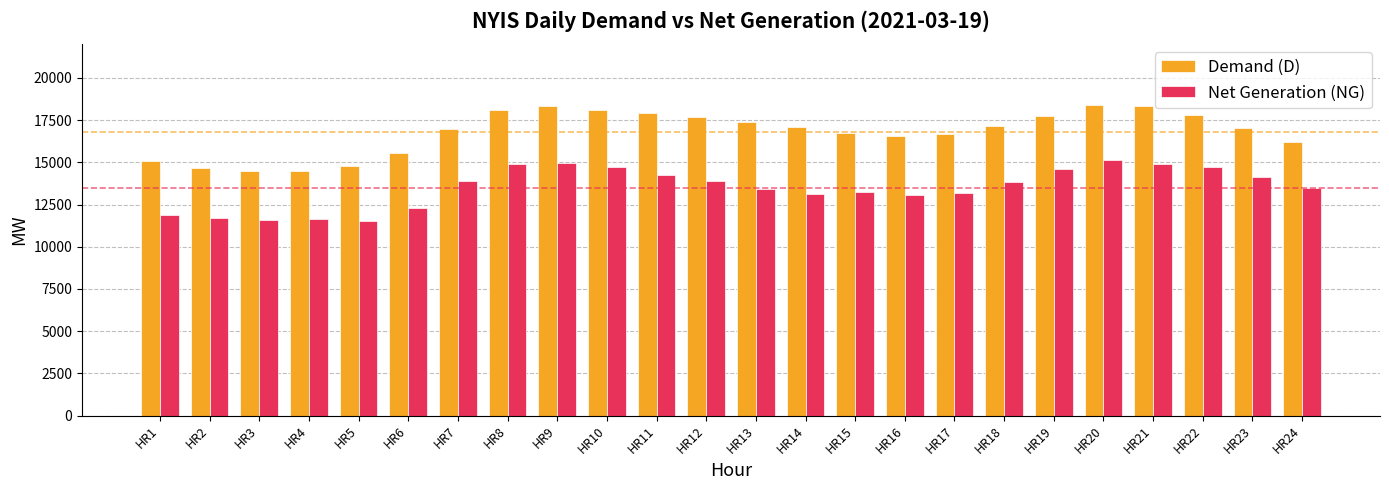

Is the value of Demand (D) at HR22 greater than the value of Net Generation (NG) at HR4?

Yes